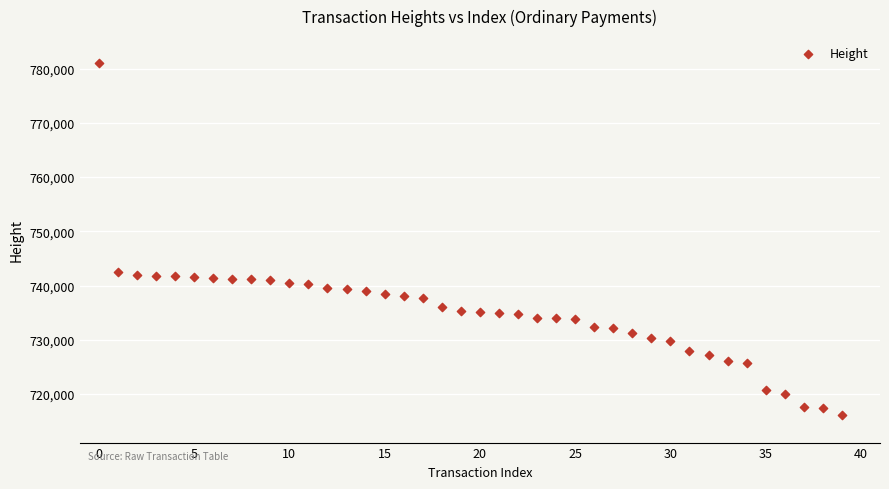

What is the range of Y values (max minus min)?

64984